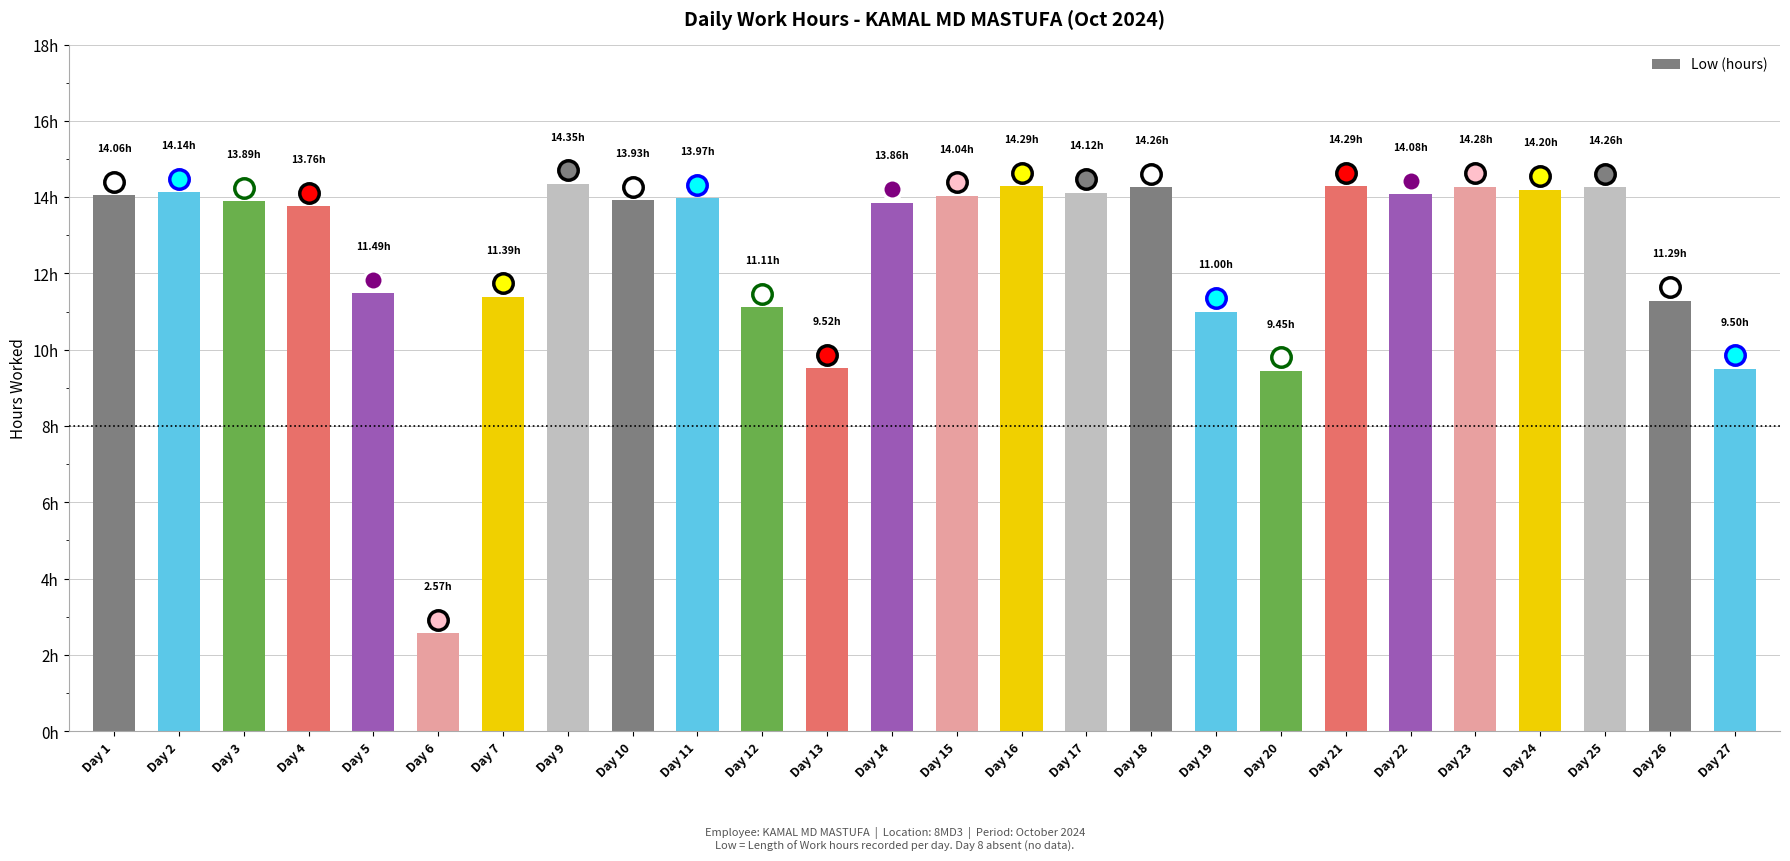

True or false: the data shows 11.5 at Day 5.

True